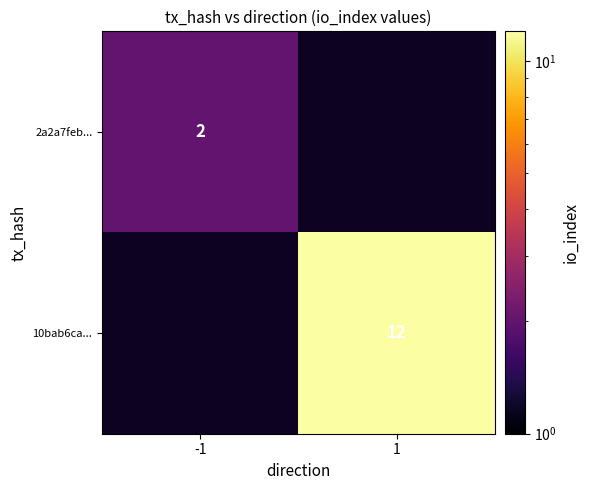

How many data points does each series have?

2